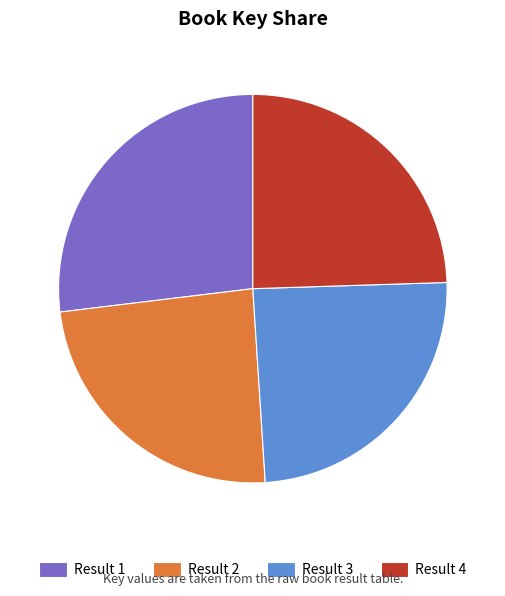

Approximately how many times larger is the value at Result 2 compared to Result 3?

1.0